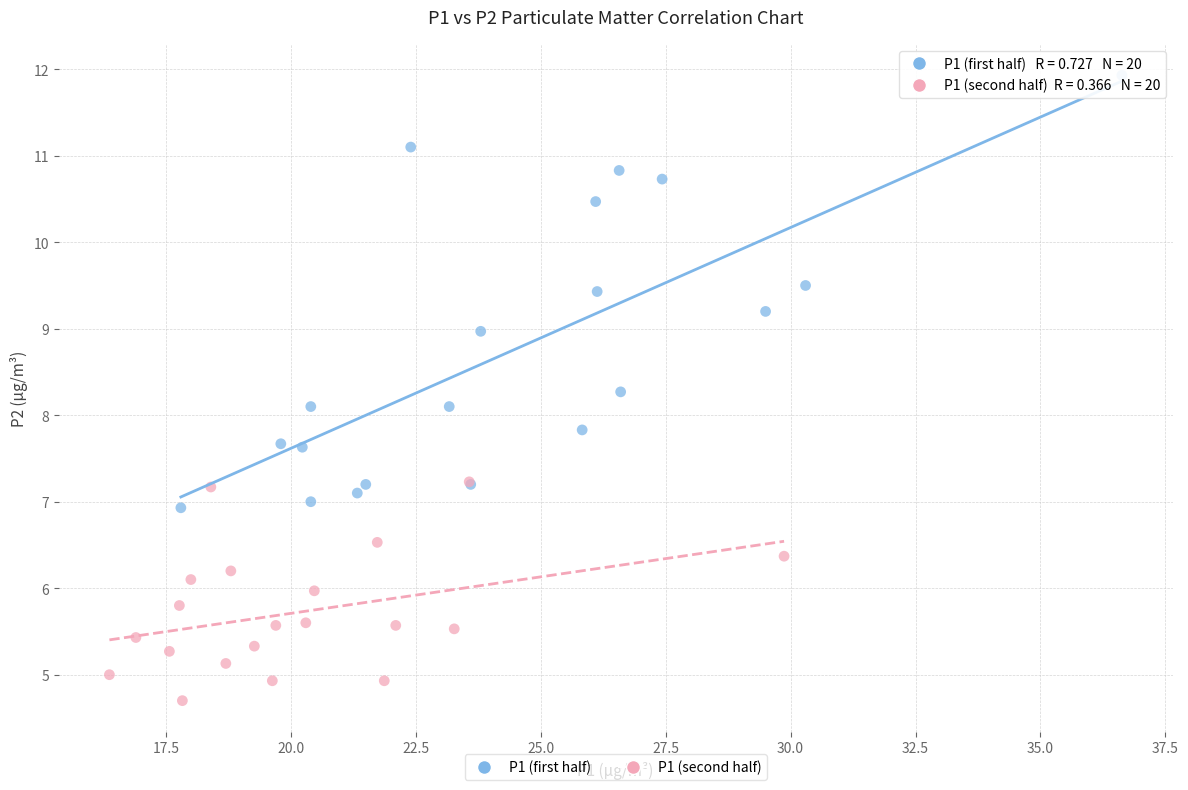

Which series reaches the maximum Y coordinate?

P1 (first half)